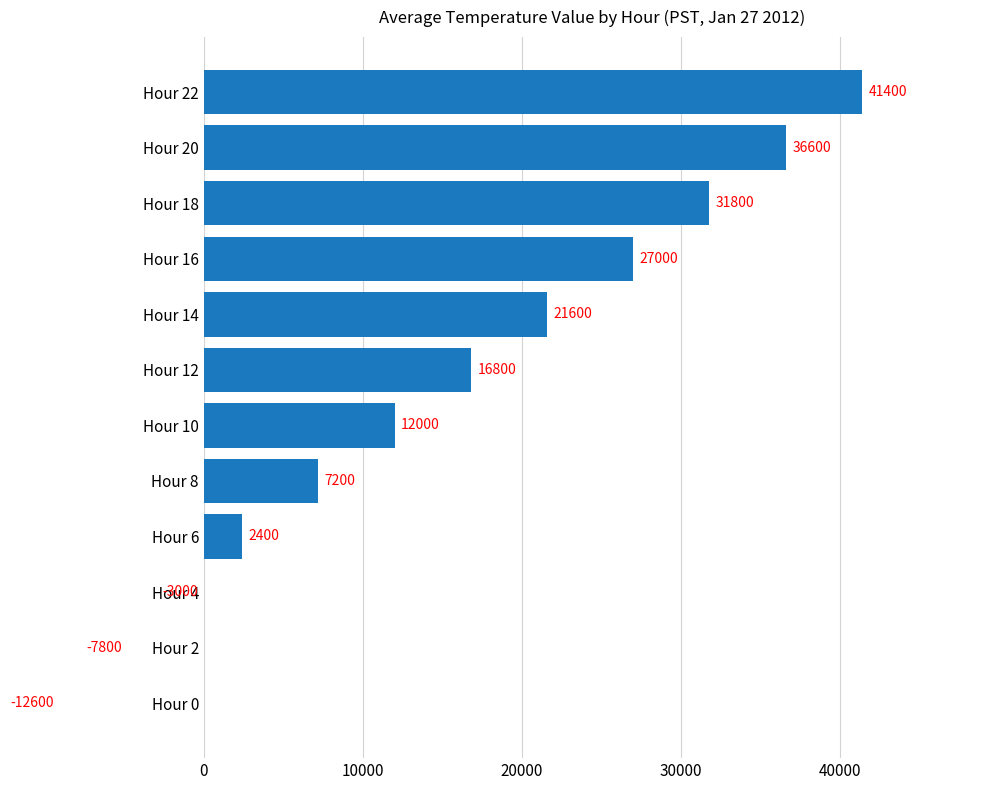

True or false: the data shows -4347 at Hour 2.

False